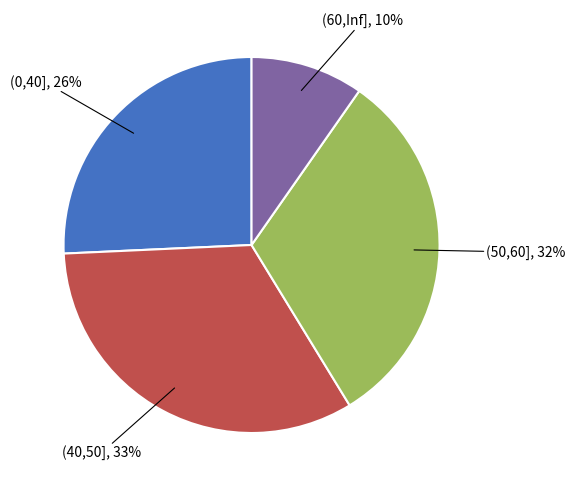

Does any single category account for the majority?

No